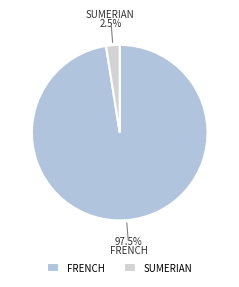

To the nearest percent, what is the average slice percentage?

50%